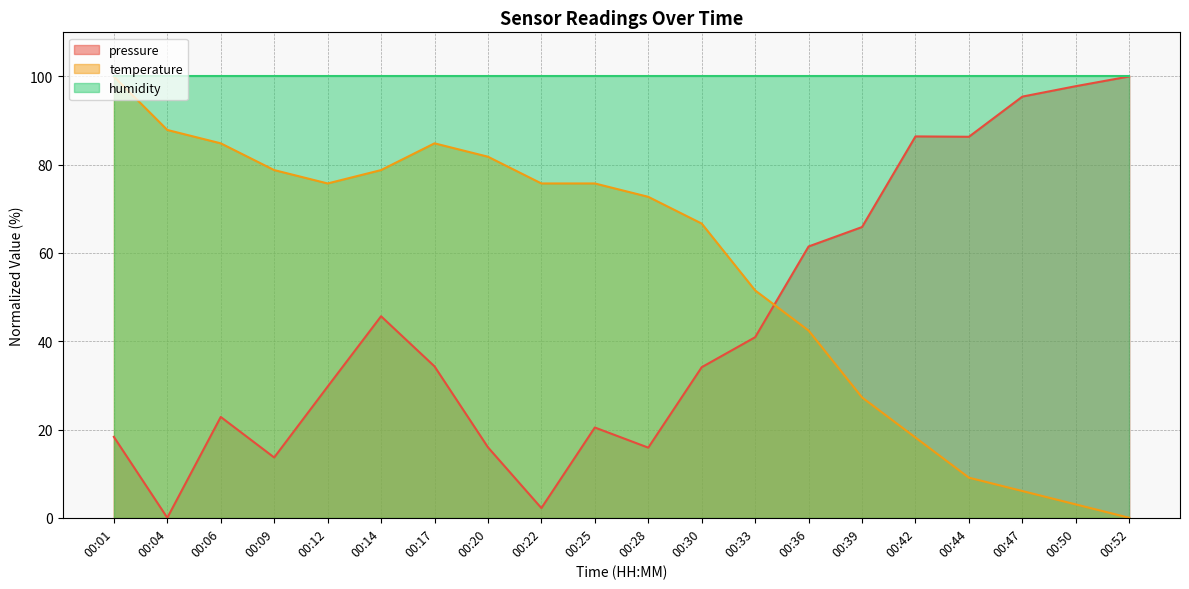

At 00:20, list the series in order from smallest to largest.

pressure, temperature, humidity